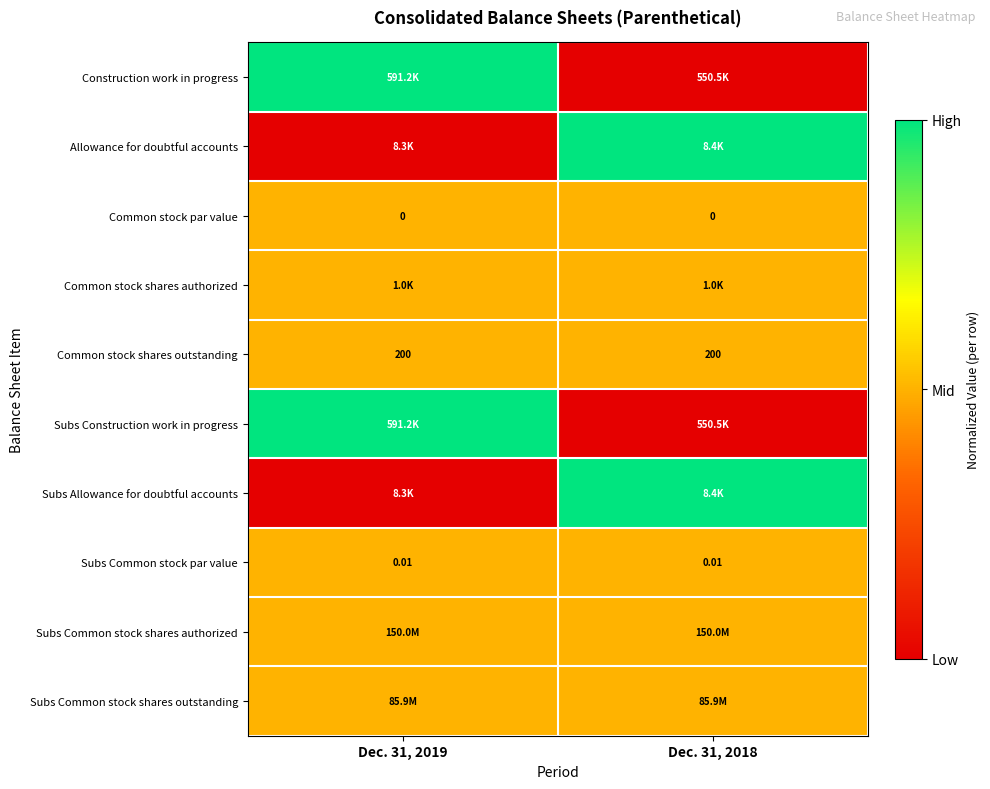

The Subs Common stock par value series shows 0.7 at Dec. 31, 2019. True or false?

False